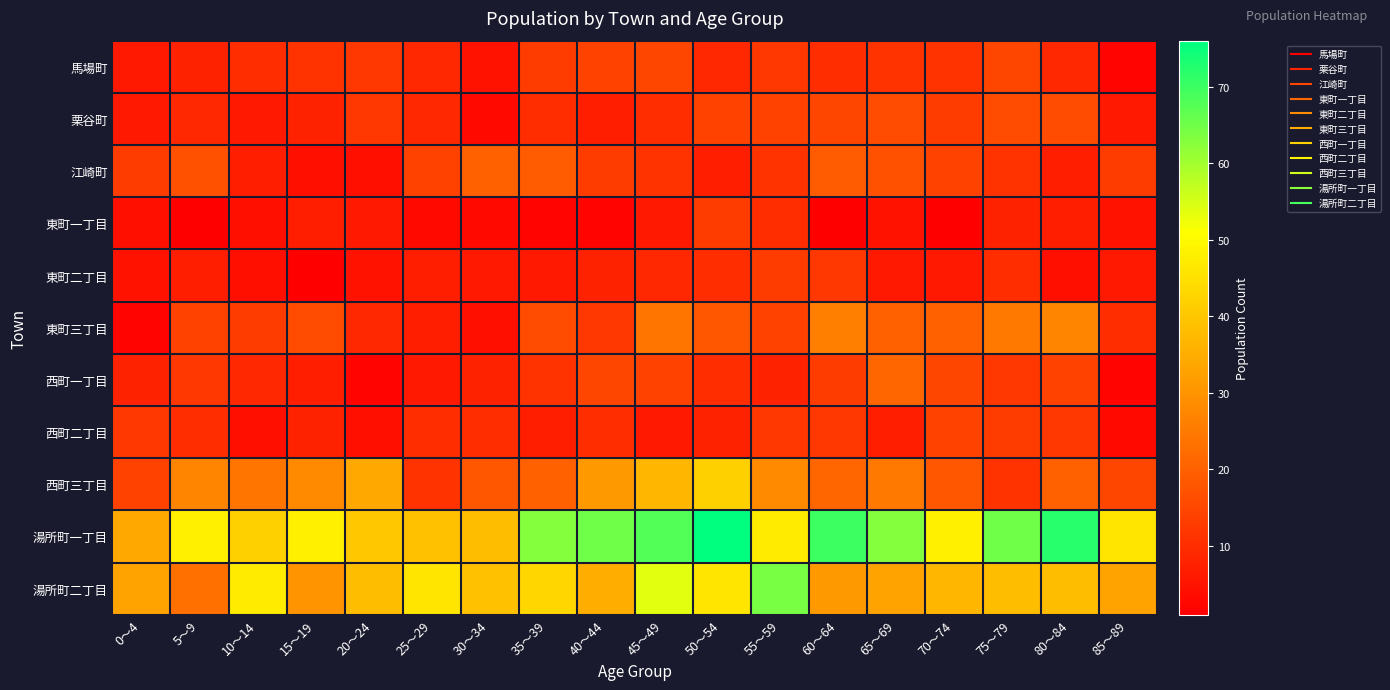

Reading left to right, transcribe all the data shown in this chart.

馬場町: 0～4=6	5～9=8	10～14=10	15～19=11	20～24=12	25～29=9	30～34=5	35～39=13	40～44=14	45～49=15	50～54=9	55～59=12	60～64=10	65～69=11	70～74=11	75～79=15	80～84=9	85～89=2
栗谷町: 0～4=6	5～9=9	10～14=6	15～19=8	20～24=12	25～29=9	30～34=3	35～39=10	40～44=7	45～49=10	50～54=14	55～59=14	60～64=15	65～69=16	70～74=13	75～79=16	80～84=16	85～89=6
江崎町: 0～4=13	5～9=17	10～14=7	15～19=4	20～24=4	25～29=14	30～34=20	35～39=19	40～44=13	45～49=11	50～54=7	55～59=11	60～64=19	65～69=17	70～74=14	75～79=11	80～84=7	85～89=13
東町一丁目: 0～4=4	5～9=1	10～14=4	15～19=7	20～24=6	25～29=3	30～34=3	35～39=2	40～44=2	45～49=6	50～54=13	55～59=10	60～64=1	65～69=5	70～74=1	75～79=8	80～84=7	85～89=5
東町二丁目: 0～4=5	5～9=7	10～14=4	15～19=1	20～24=5	25～29=7	30～34=6	35～39=6	40～44=8	45～49=9	50～54=10	55～59=13	60～64=12	65～69=6	70～74=6	75～79=10	80～84=4	85～89=6
東町三丁目: 0～4=2	5～9=14	10～14=13	15～19=16	20～24=9	25～29=7	30～34=4	35～39=16	40～44=12	45～49=24	50～54=18	55～59=14	60～64=26	65～69=20	70～74=20	75～79=25	80～84=27	85～89=10
西町一丁目: 0～4=8	5～9=12	10～14=9	15～19=7	20～24=2	25～29=6	30～34=8	35～39=11	40～44=15	45～49=14	50～54=10	55～59=8	60～64=13	65～69=21	70～74=15	75～79=12	80～84=14	85～89=2
西町二丁目: 0～4=12	5～9=10	10～14=4	15～19=8	20～24=4	25～29=10	30～34=10	35～39=7	40～44=10	45～49=6	50～54=8	55～59=12	60～64=12	65～69=7	70～74=14	75～79=13	80～84=12	85～89=3
西町三丁目: 0～4=14	5～9=27	10～14=24	15～19=28	20～24=34	25～29=11	30～34=18	35～39=20	40～44=31	45～49=37	50～54=42	55～59=28	60～64=21	65～69=25	70～74=18	75～79=11	80～84=20	85～89=15
湯所町一丁目: 0～4=34	5～9=48	10～14=42	15～19=48	20～24=40	25～29=39	30～34=38	35～39=63	40～44=65	45～49=68	50～54=76	55～59=47	60～64=70	65～69=63	70～74=48	75～79=65	80～84=72	85～89=46
湯所町二丁目: 0～4=33	5～9=23	10～14=47	15～19=30	20～24=38	25～29=46	30～34=39	35～39=43	40～44=35	45～49=54	50～54=46	55～59=64	60～64=31	65～69=33	70～74=37	75～79=38	80～84=38	85～89=33